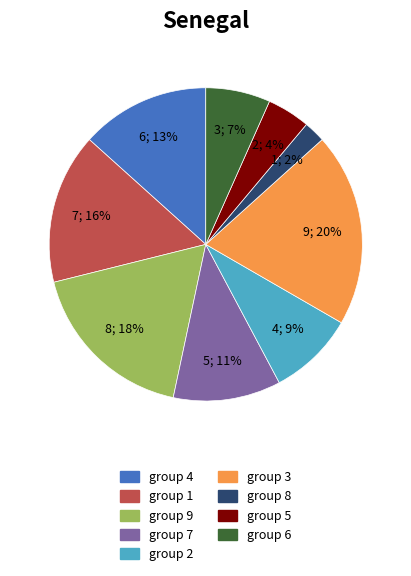

To the nearest percent, what is the difference between the largest and smallest slice percentages?

18%